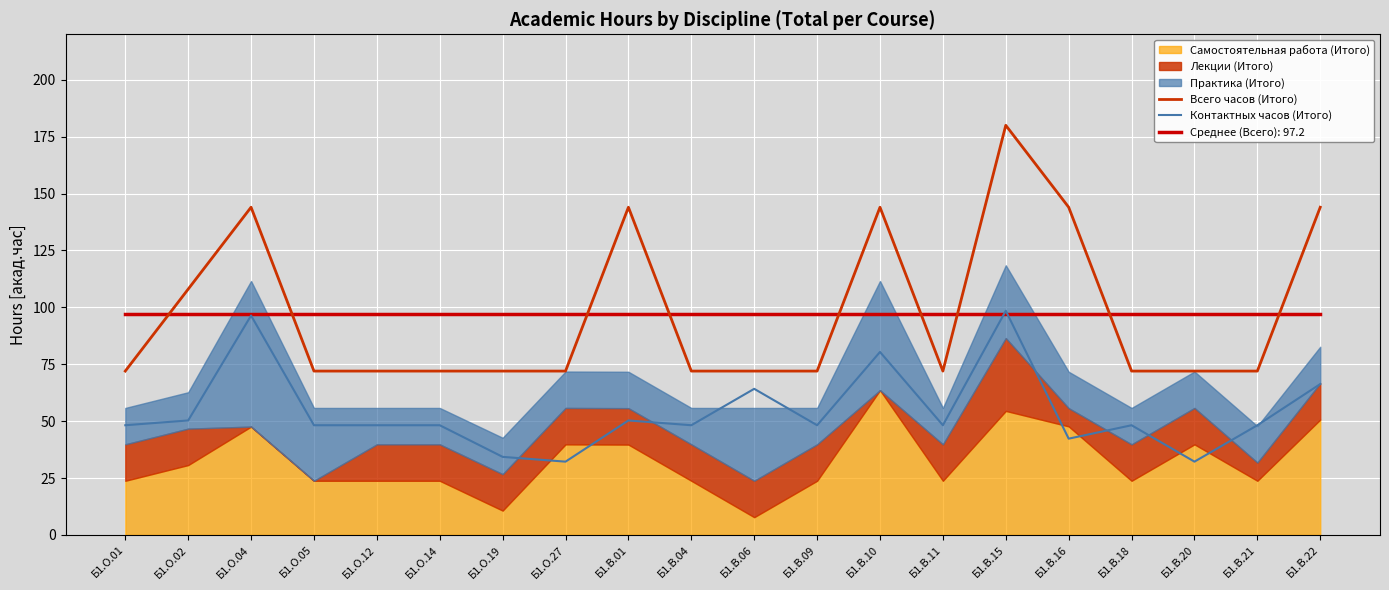

Which series changed the most between Б1.О.14 and Б1.В.18?

Всего часов (Итого)